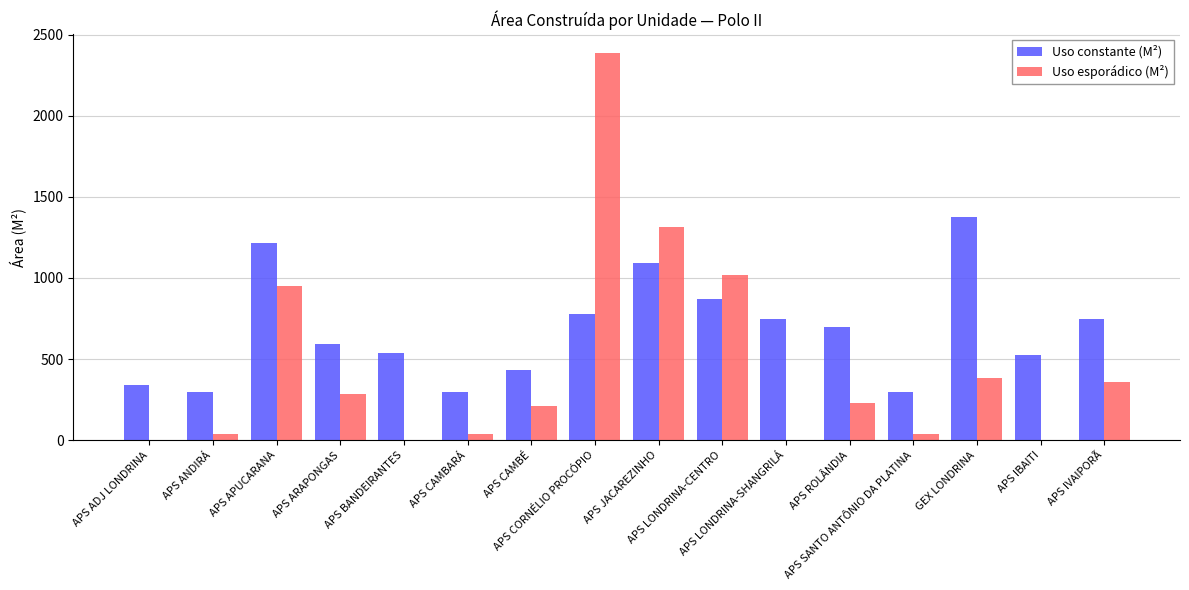

What are all the series names shown in the legend?

Uso constante (M²), Uso esporádico (M²)